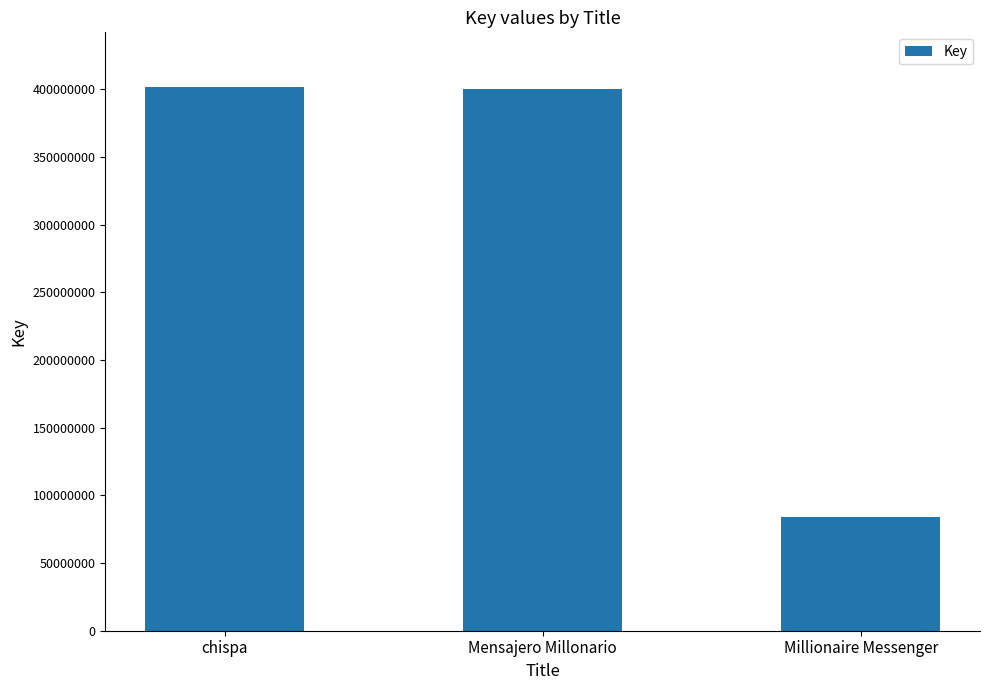

What is the value of the 1st bar from the left?

401814147